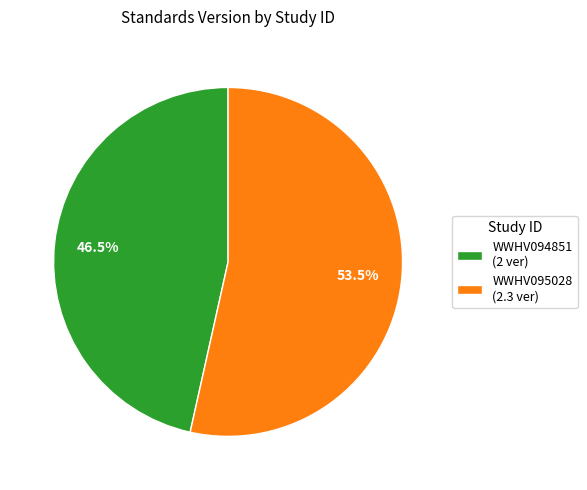

True or false: WWHV094851 accounts for 37% of the total.

False